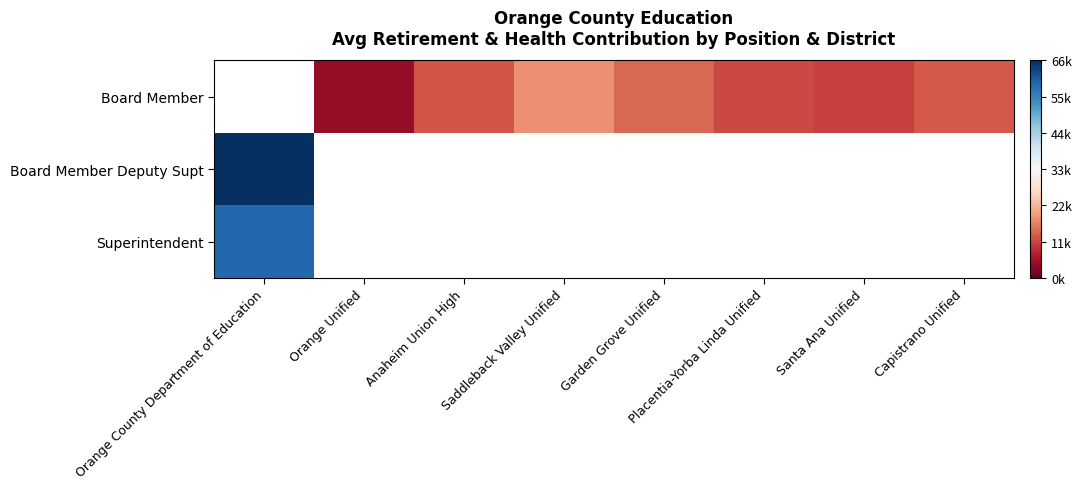

True or false: Board Member Deputy Supt has a value of 14926.9 at Orange County Department of Education.

False